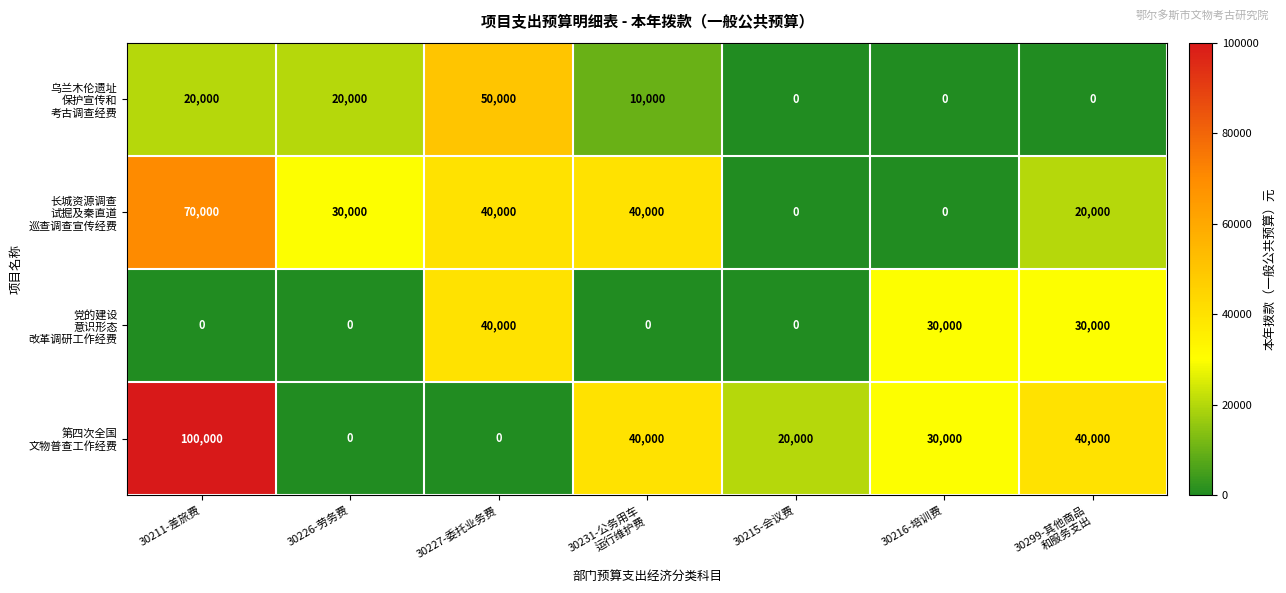

Count the number of data series in this chart.

4